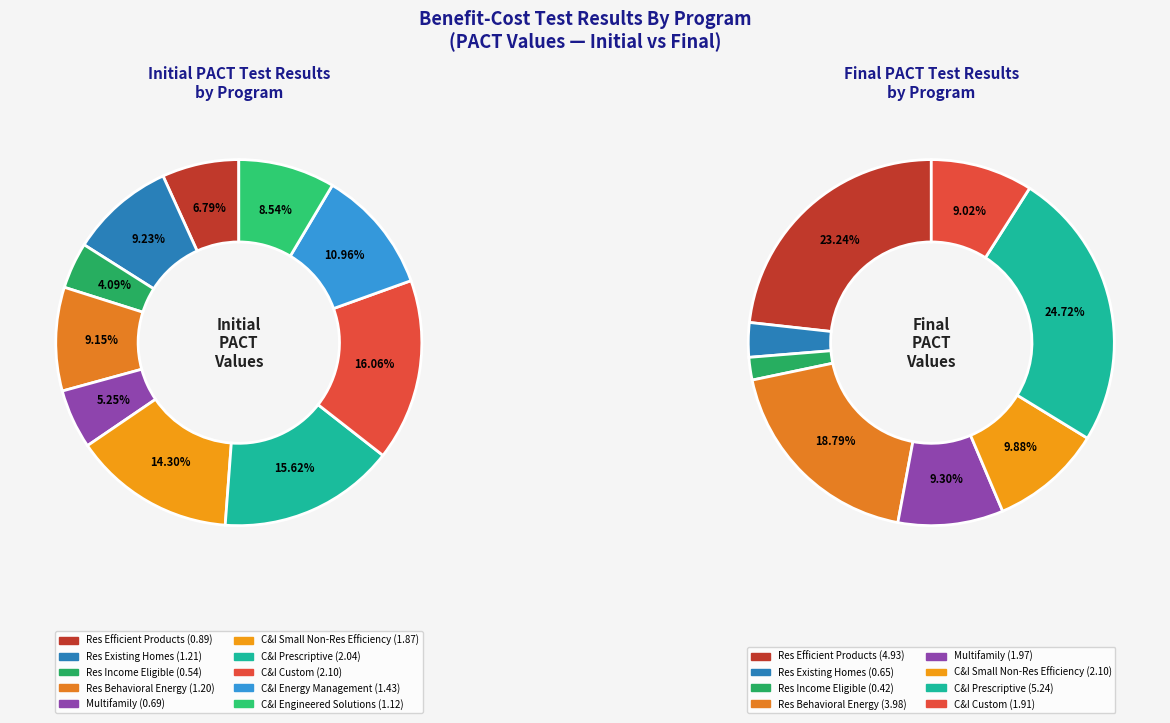

Does 7 account for over 50% of the chart?

No